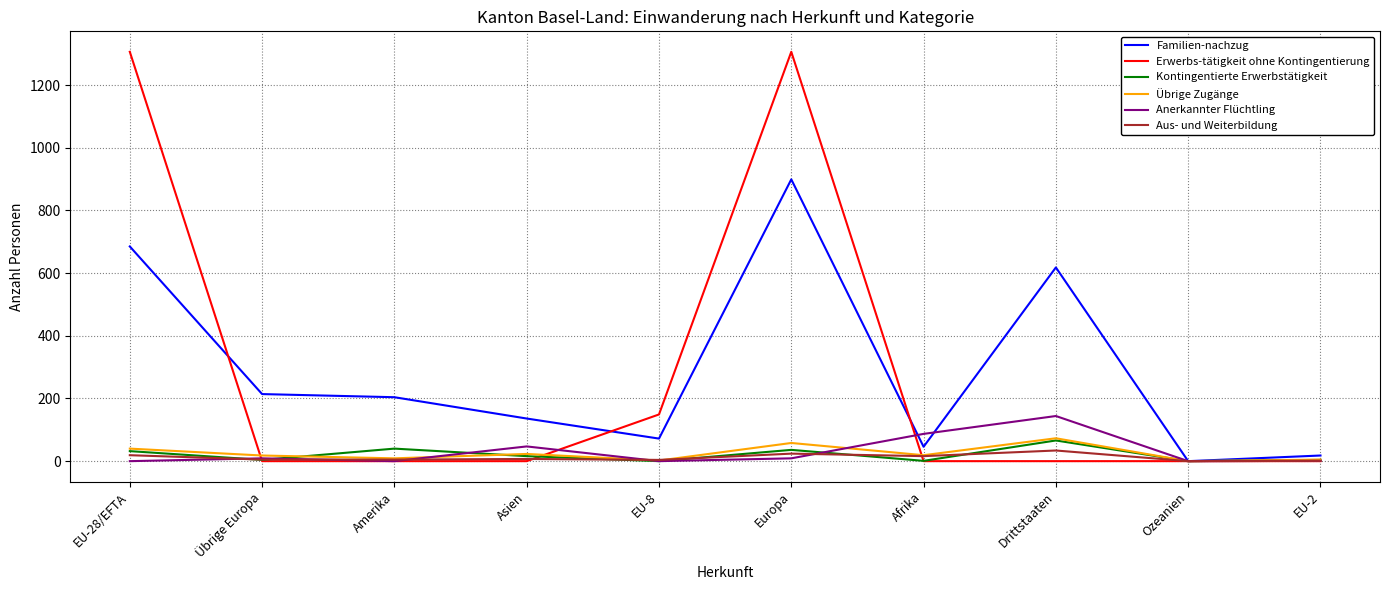

Which series has the largest range (max minus min)?

Erwerbs-tätigkeit ohne Kontingentierung